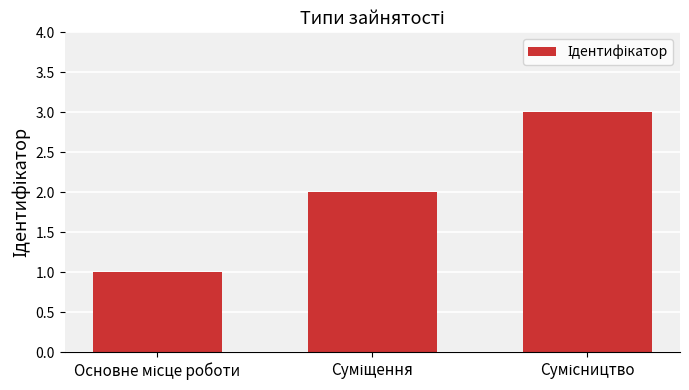

What is the greatest value displayed?

3